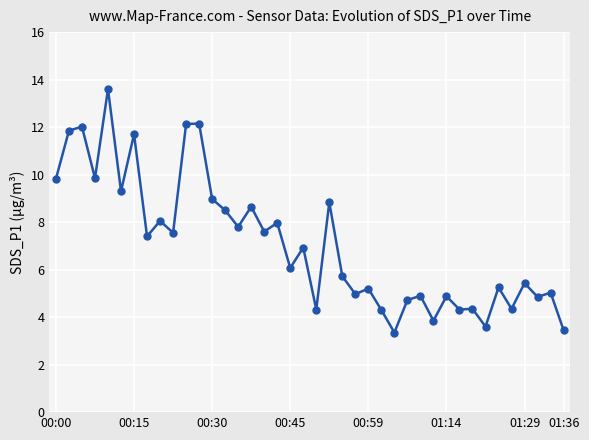

Does the chart have visible grid lines?

Yes